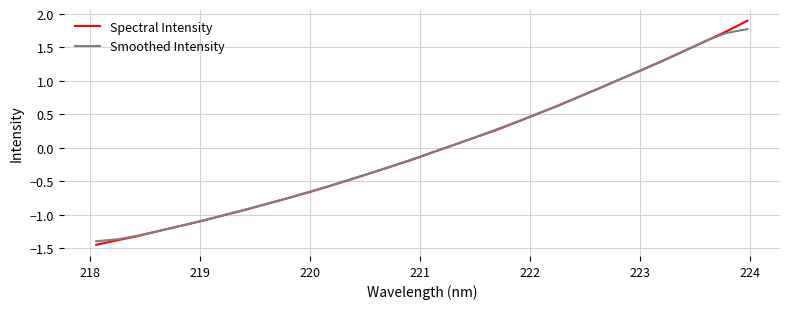

Which series has the largest range (max minus min)?

Spectral Intensity